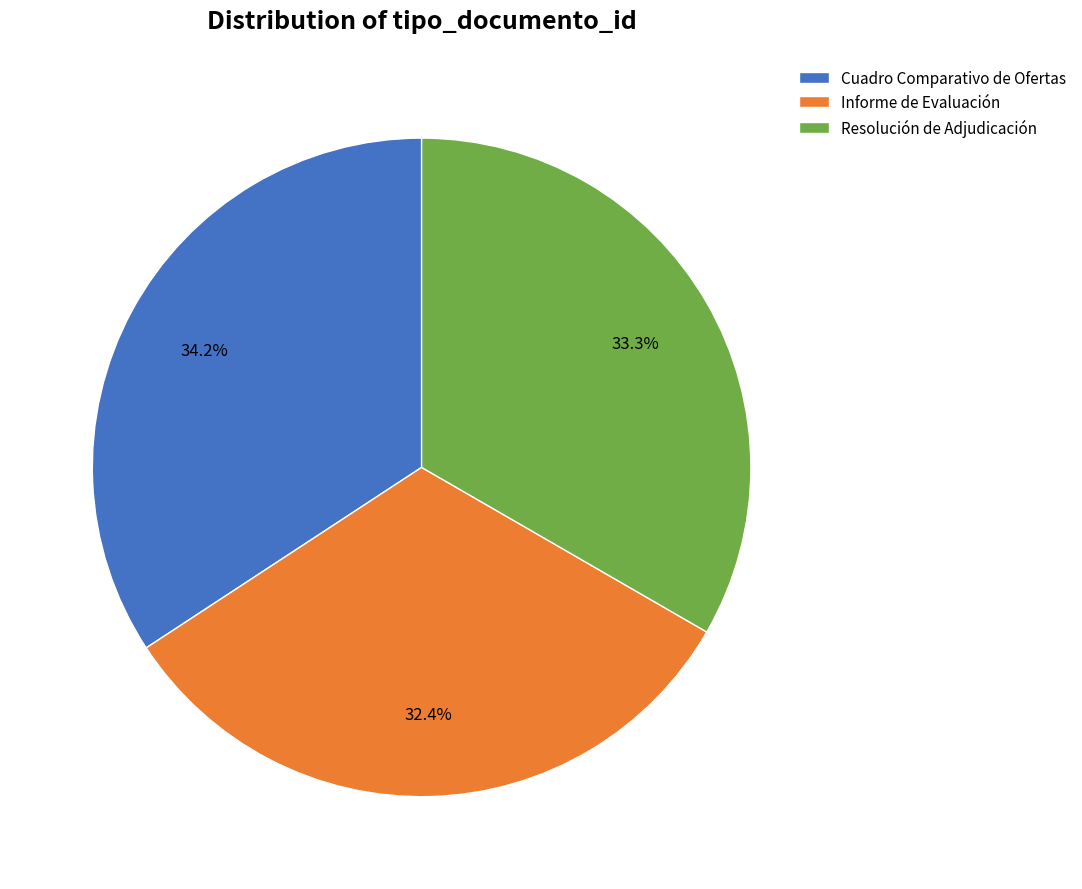

The Informe de Evaluación slice represents 39% of the pie. True or false?

False